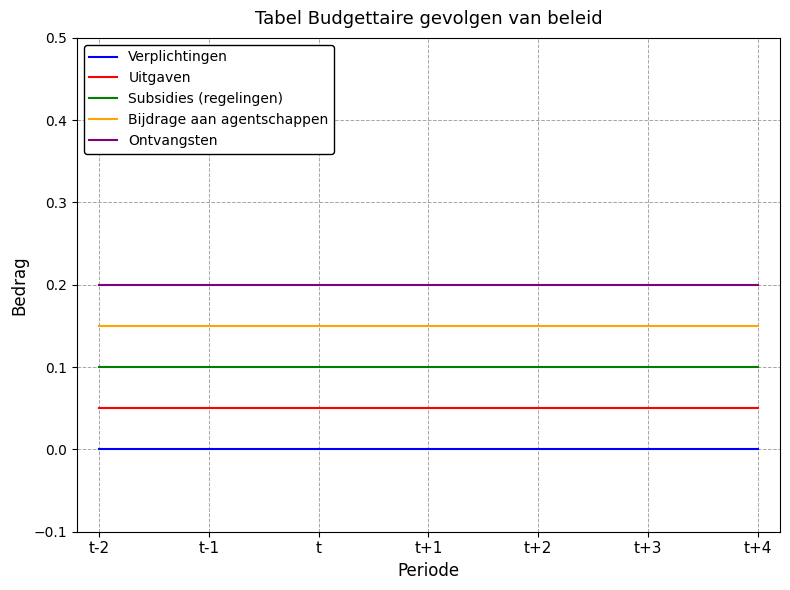

What are all the series names shown in the legend?

Verplichtingen, Uitgaven, Subsidies (regelingen), Bijdrage aan agentschappen, Ontvangsten